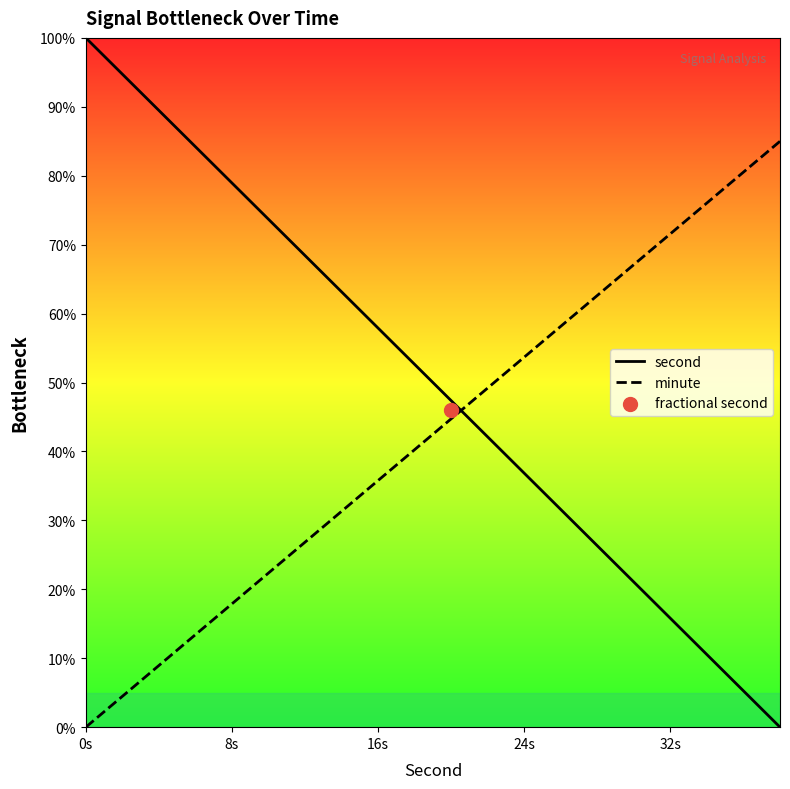

At which category is the sum across all series the highest?

0s